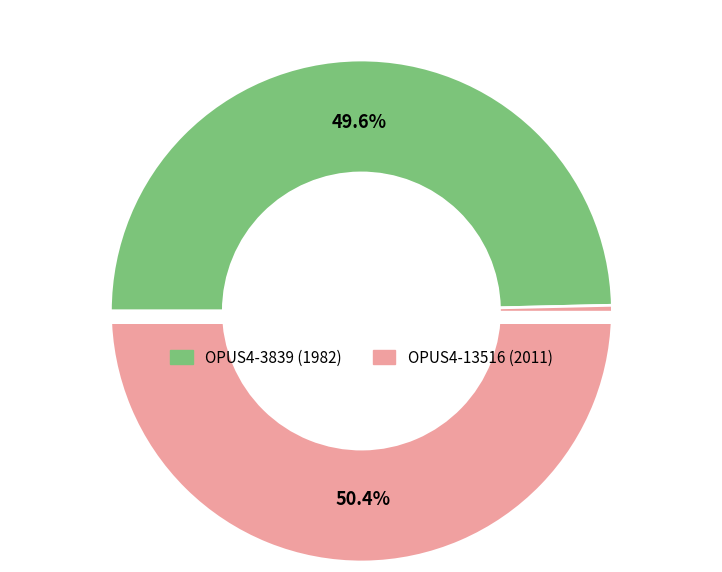

Between OPUS4-13516 and OPUS4-3839, which is larger?

OPUS4-13516